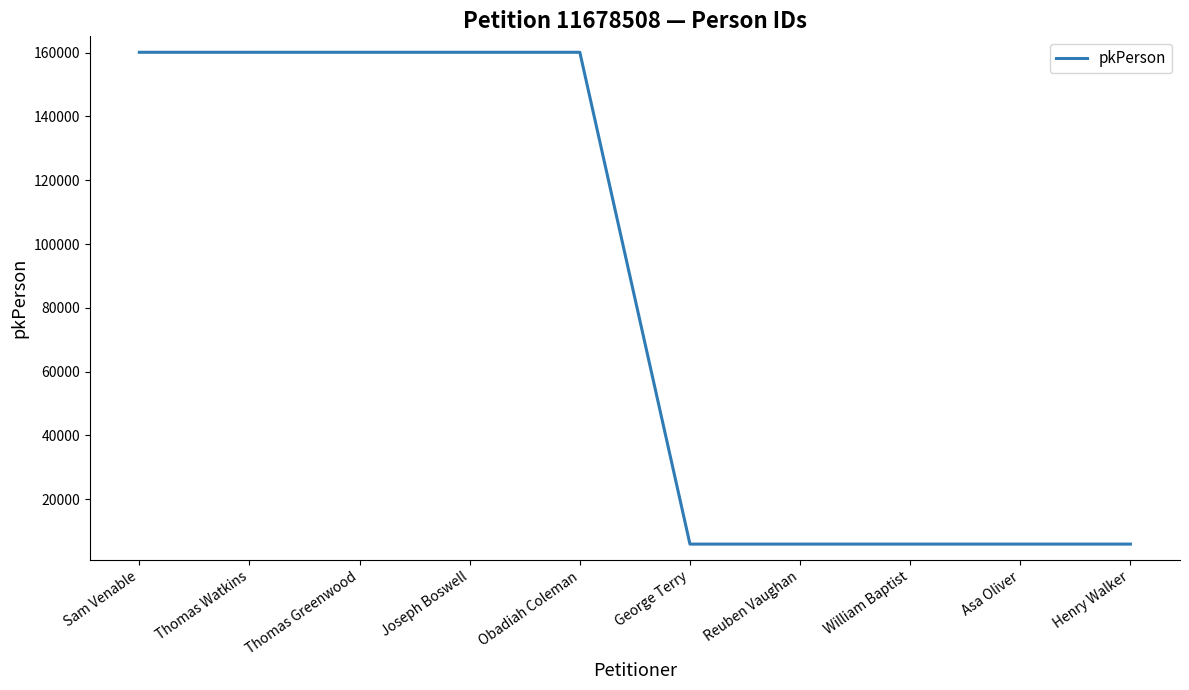

How many series are shown in this chart?

1